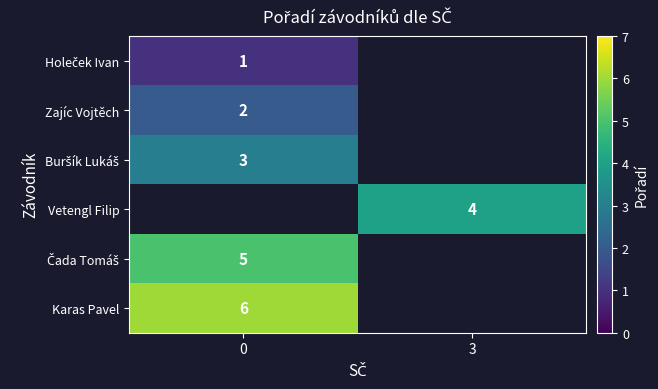

Is it true that Karas Pavel equals 6 at 0?

True